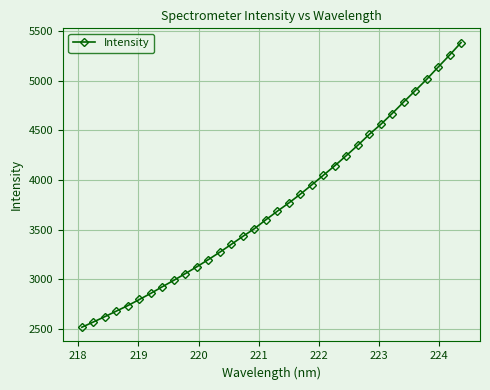

How many categories are shown in the chart?

34